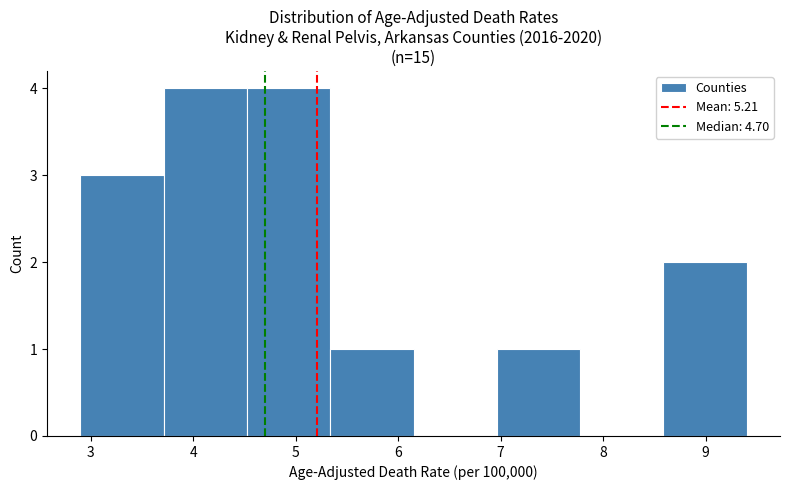

How tall is the bar that spans 8.6 to 9.4 on the x-axis? Neither the bar edges nor the heights are printed on the chart, so give them approximately, as read against the axes.

2